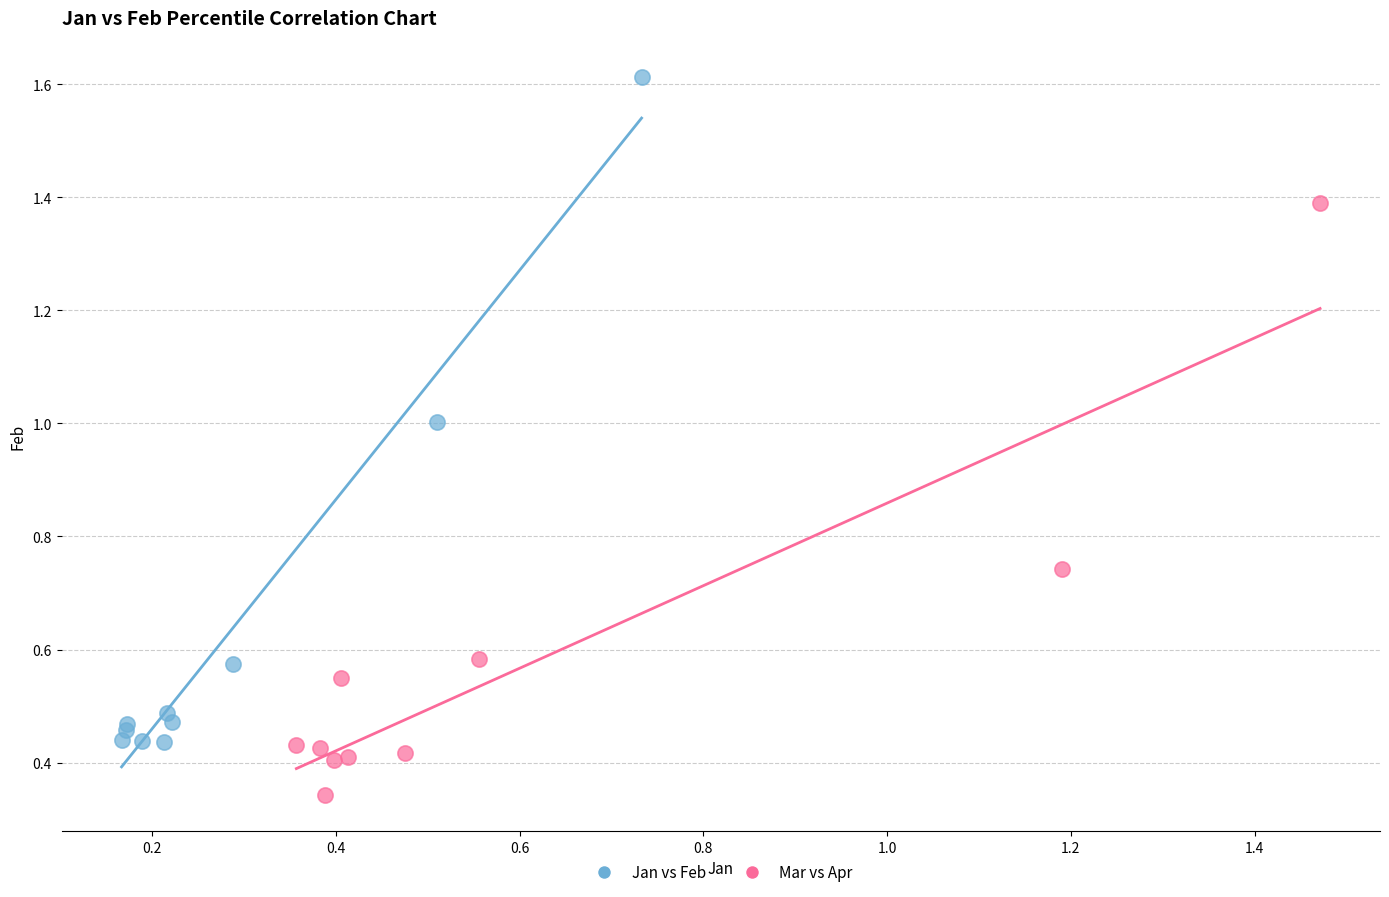

Which series reaches the minimum Y coordinate?

Mar vs Apr